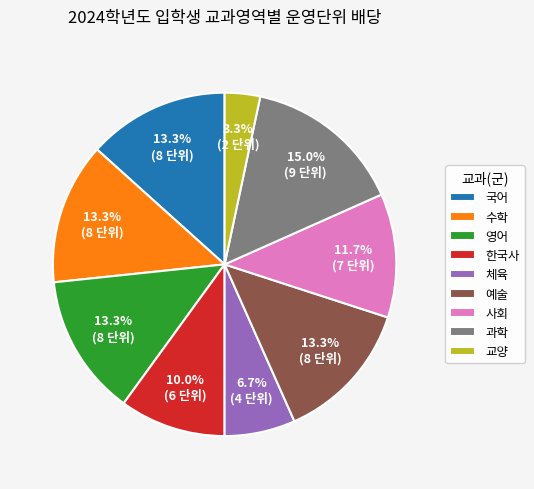

How much of the chart is everything except 과학?

85.0%